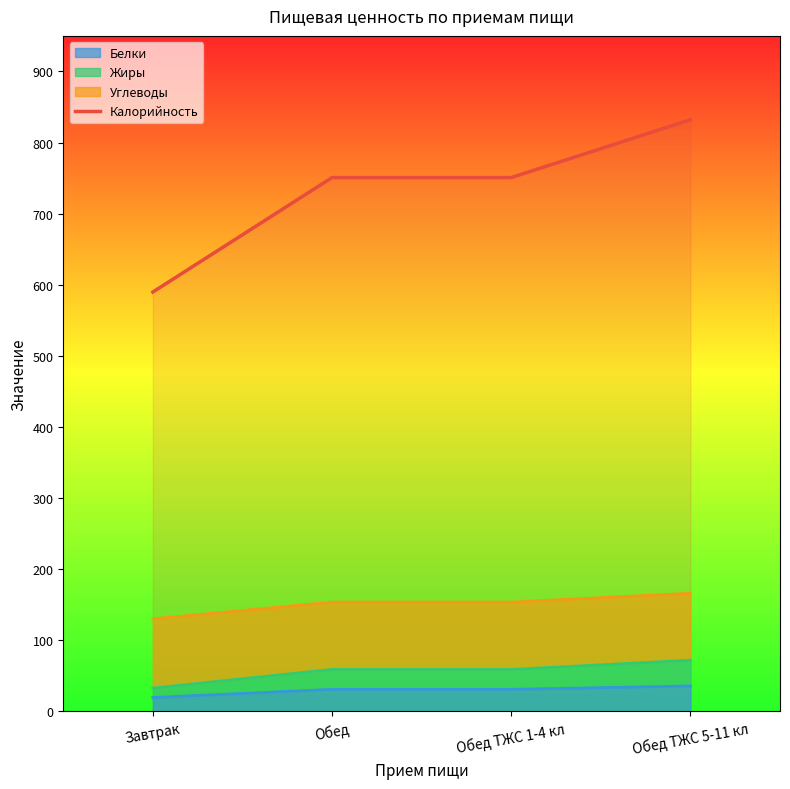

The chart shows a value of 228.8 at Обед ТЖС 1-4 кл. True or false?

False